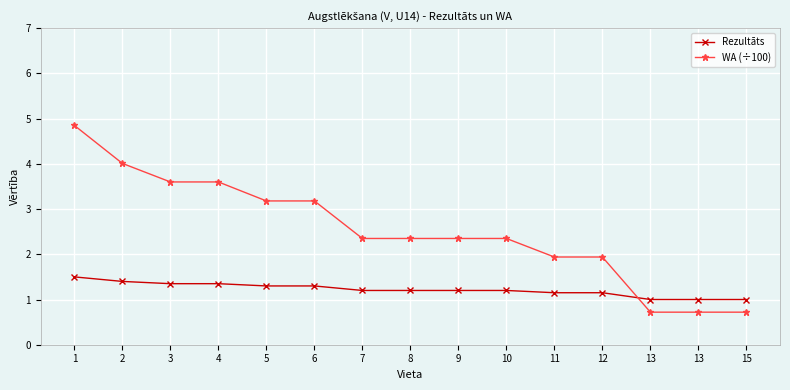

How many lines are shown in the chart?

2